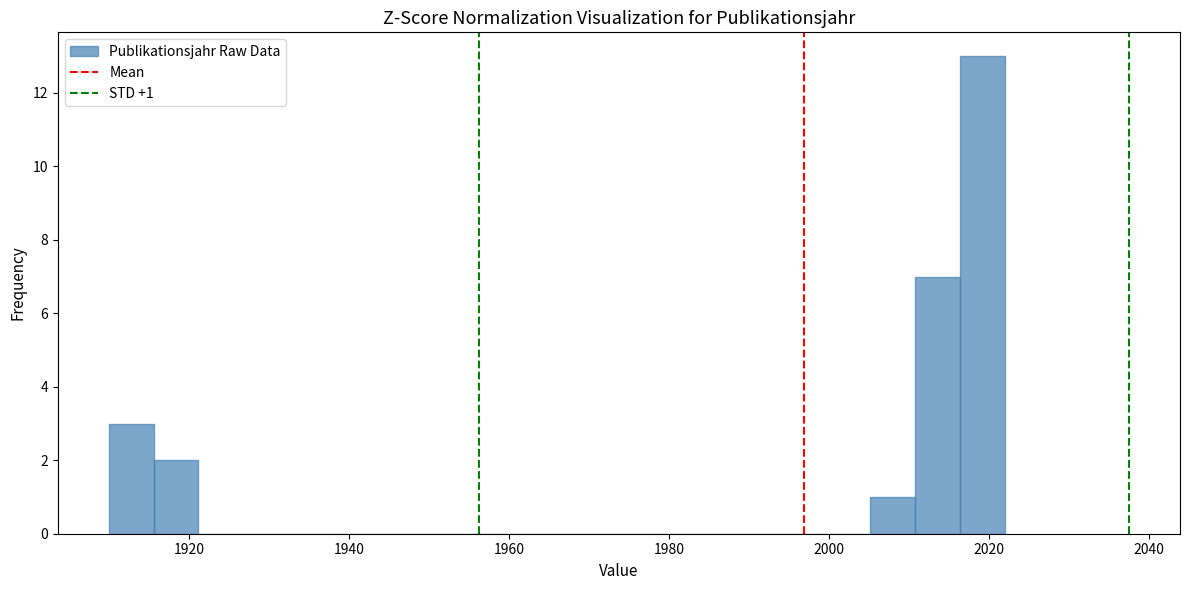

Read against the x-axis, roughly where is the centre of the tallest bar?

2020